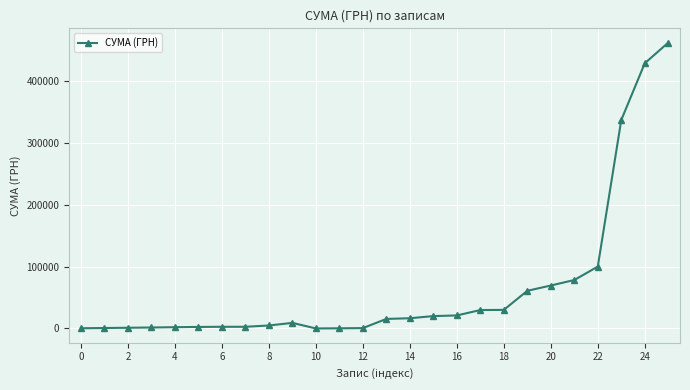

What is the maximum value shown in the chart?

461960.3